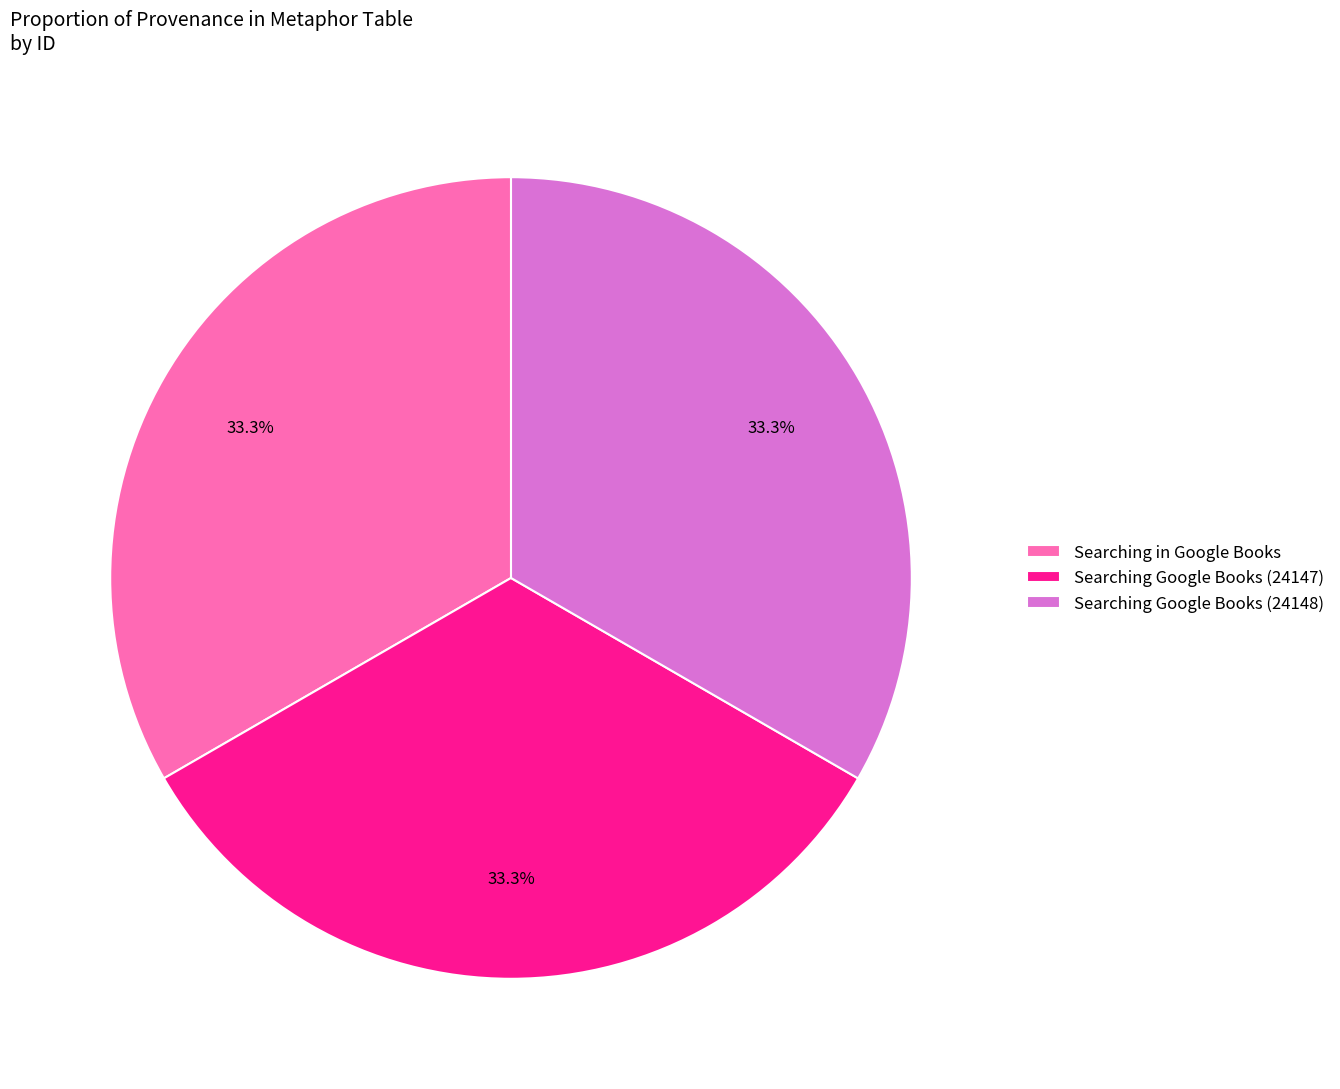

What percentage do Searching Google Books (24147) and Searching Google Books (24148) together represent?

66.7%